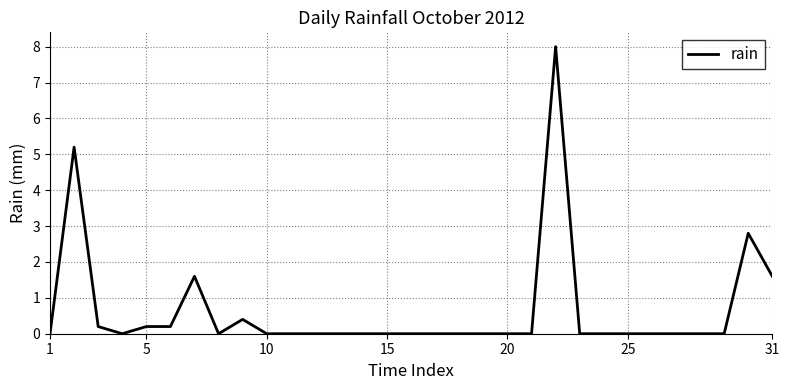

What is the maximum value shown in the chart?

8.0